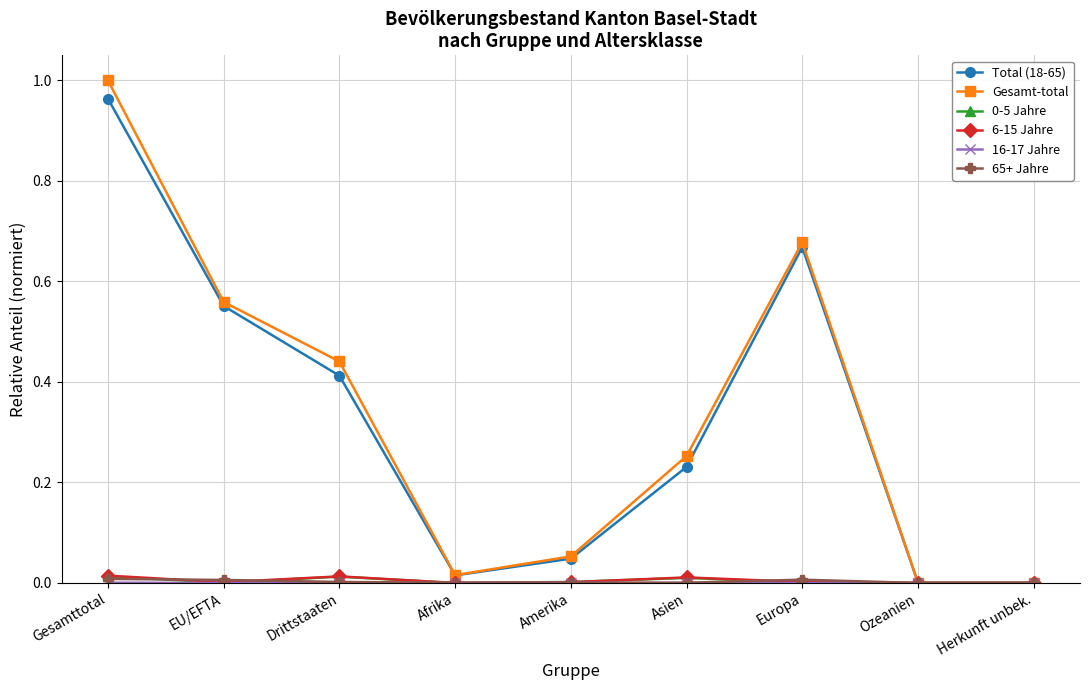

At which category is the sum across all series the highest?

Gesamttotal